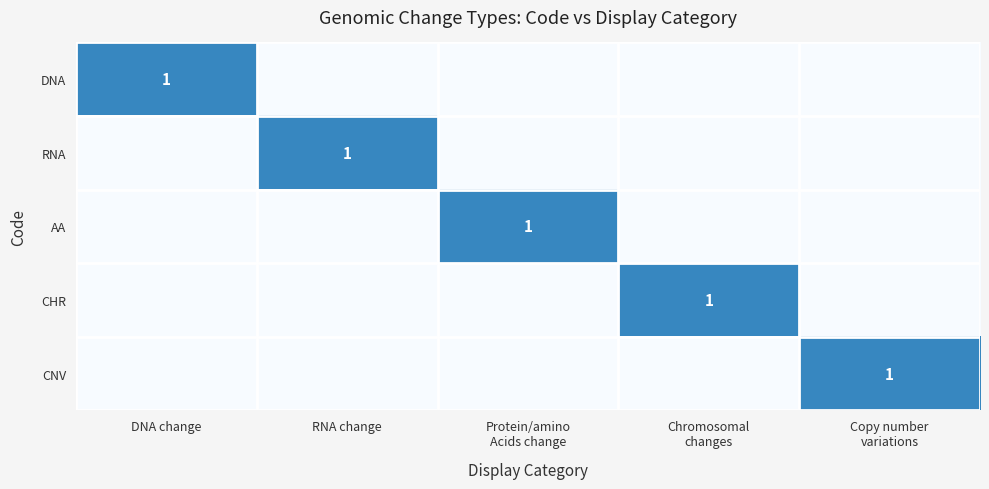

Count the number of data series in this chart.

5